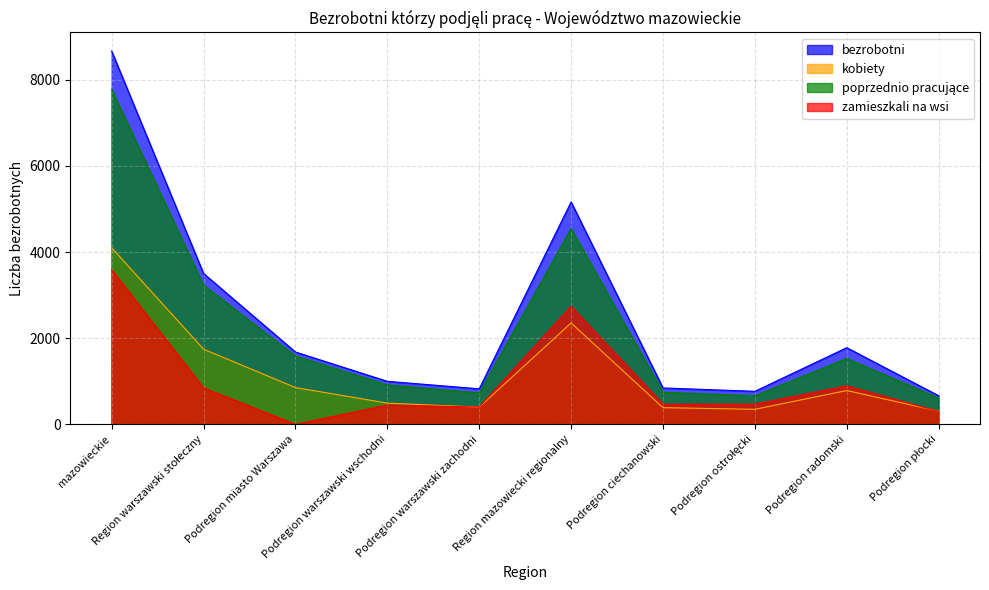

At which category is the sum across all series the highest?

mazowieckie